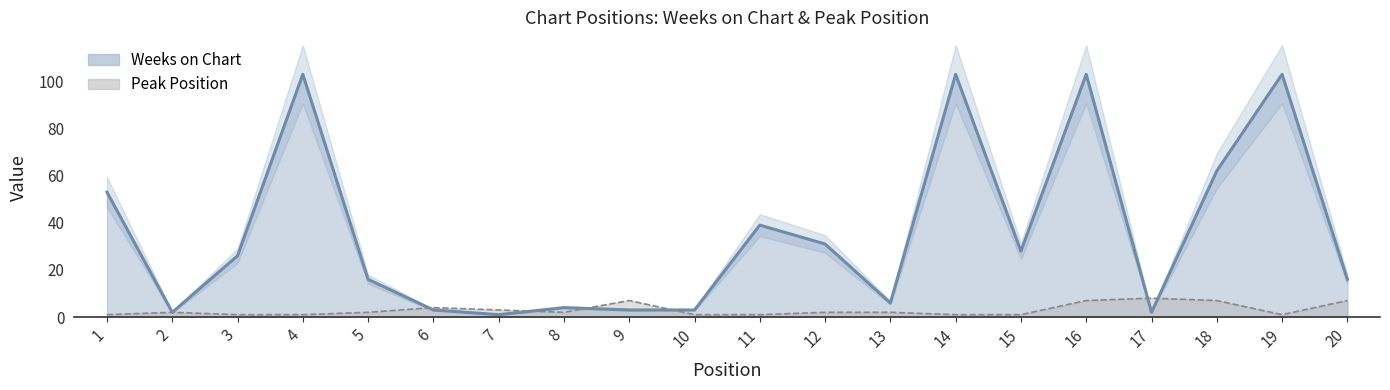

Rank the series at 4 from lowest to highest value.

Peak Position, Weeks on Chart